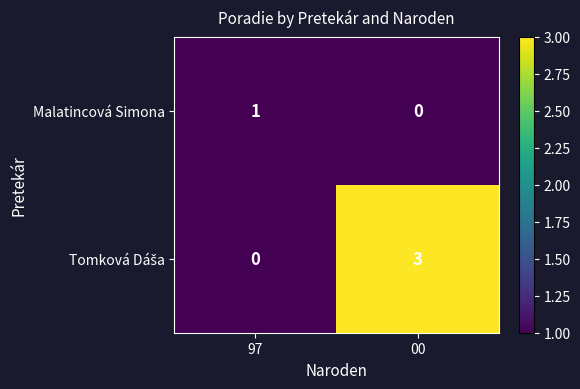

What is the spread (max minus min) of values at 00?

3